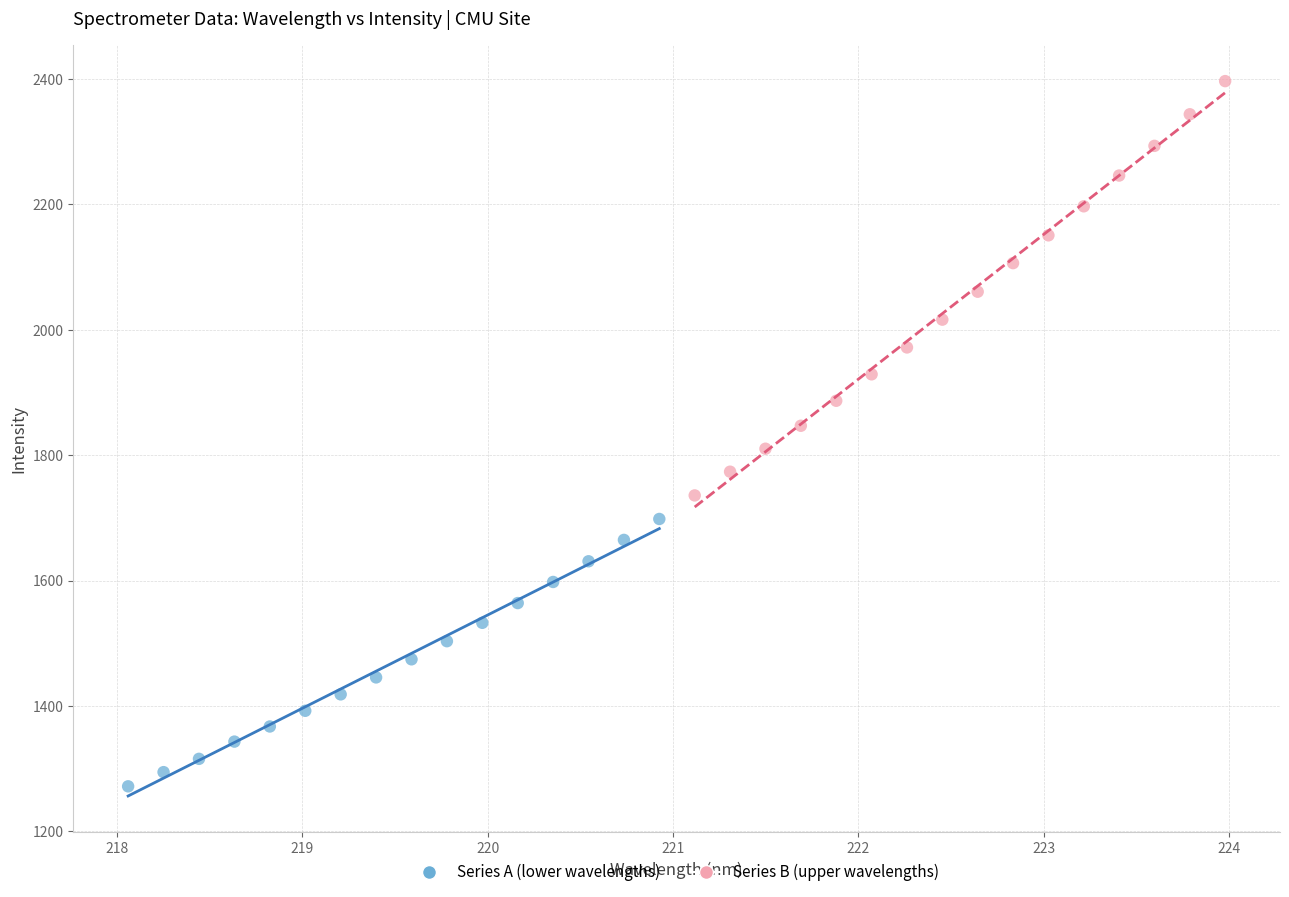

Which series contains the highest Y value?

Series B (upper wavelengths)